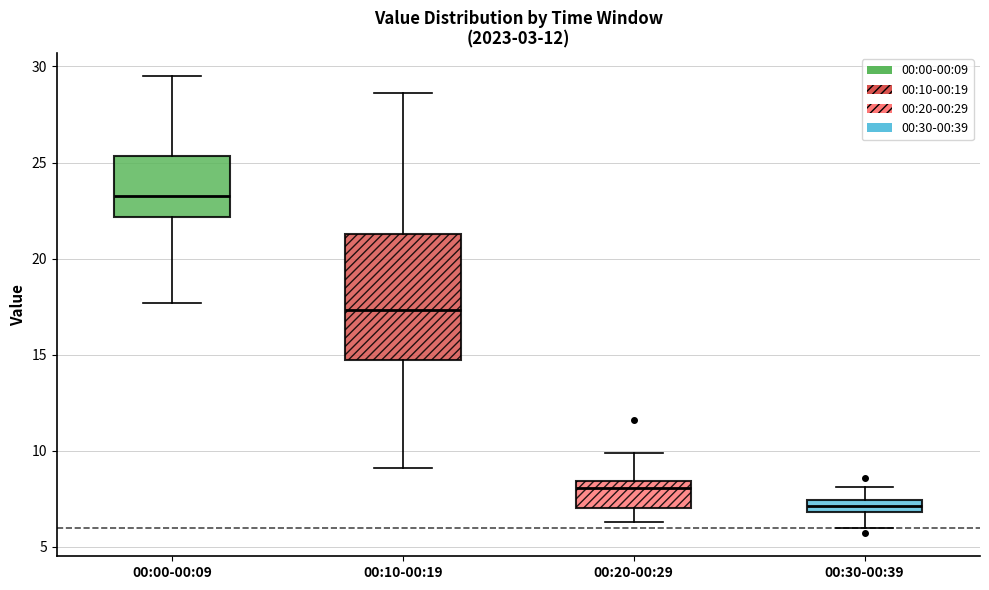

Where does the median line of the box for 00:20-00:29 sit on the y-axis? The values are not printed on the chart, so give them approximately, as read against the axis.

8.0